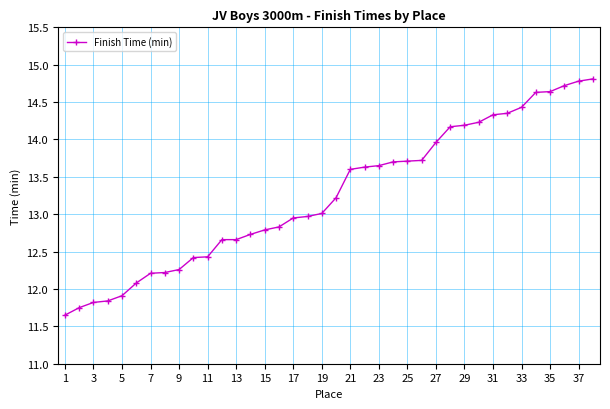

What is the value of the 6th point from the left?

12.1